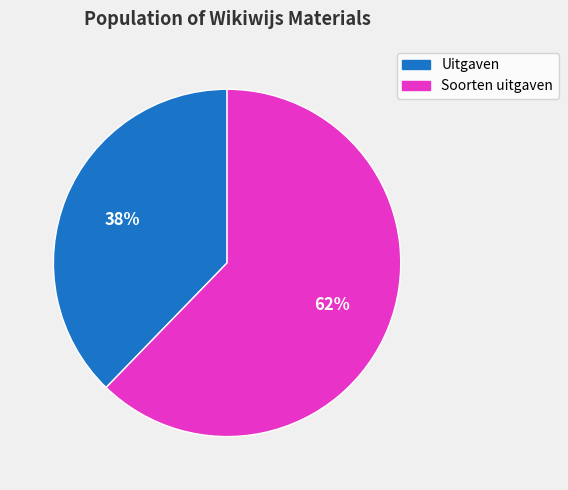

True or false: Soorten uitgaven accounts for 62% of the total.

True